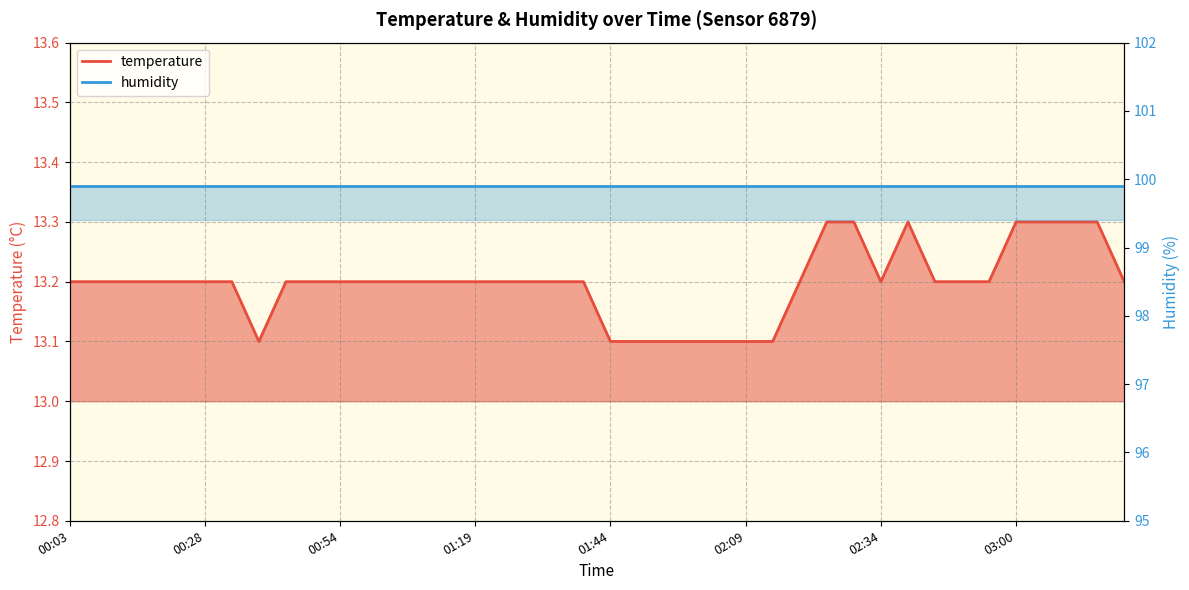

The value at 00:38 is 17.4. True or false?

False